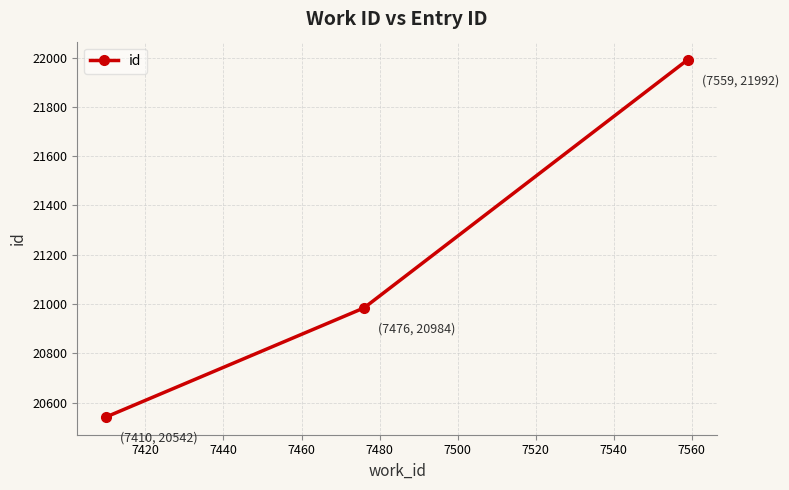

What is the difference between the second highest and minimum values?

442